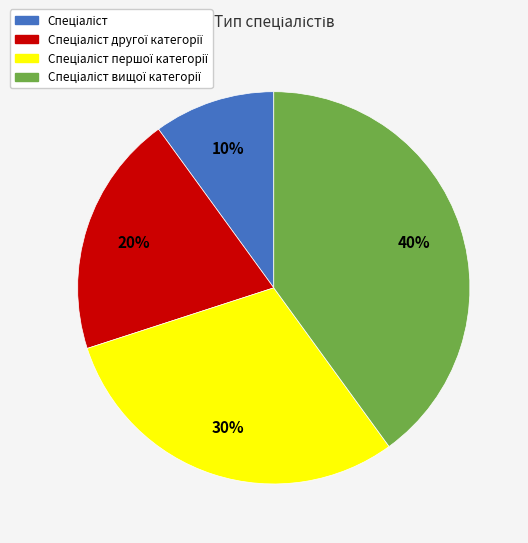

Does any single category account for the majority?

No